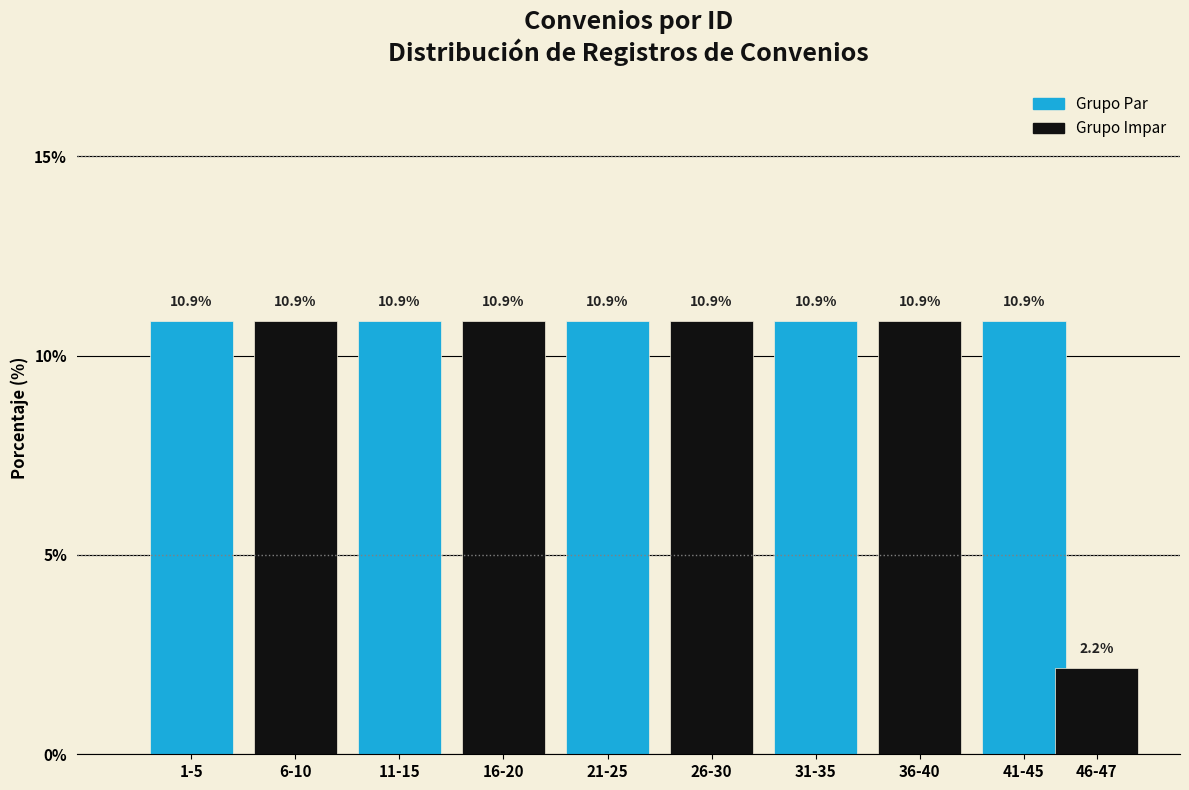

Reading right to left, what are all the values shown in this chart?

2.2	10.9	10.9	10.9	10.9	10.9	10.9	10.9	10.9	10.9